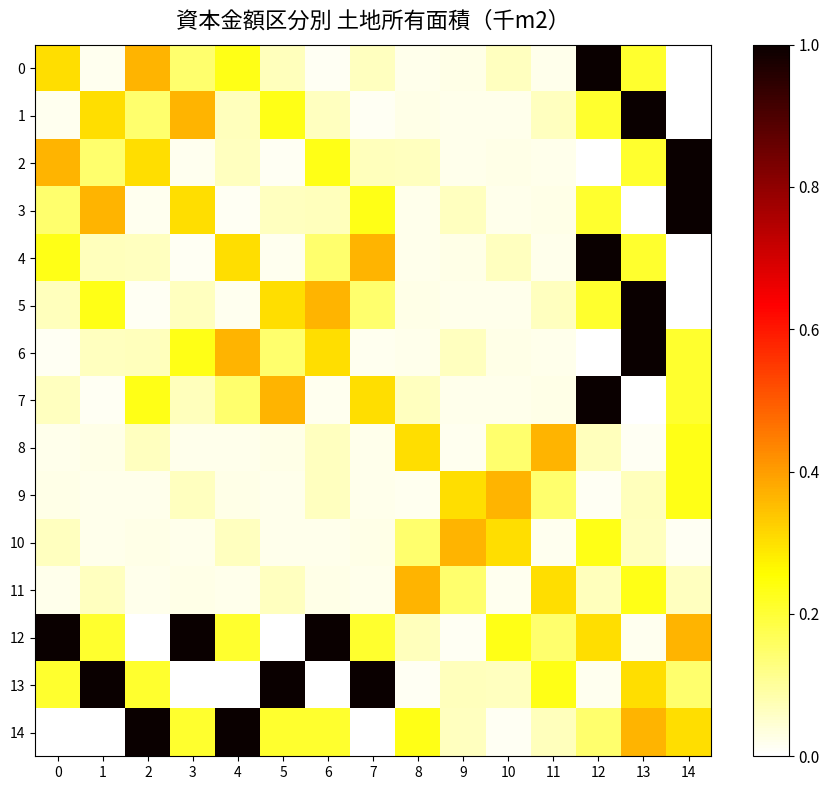

Reading left to right, extract all data points from this chart.

0: 0=0.3	1=0.0	2=0.4	3=0.1	4=0.2	5=0.1	6=0.0	7=0.1	8=0.0	9=0.0	10=0.1	11=0.0	12=1.0	13=0.2	14=0.0
1: 0=0.0	1=0.3	2=0.1	3=0.4	4=0.1	5=0.2	6=0.1	7=0.0	8=0.0	9=0.0	10=0.0	11=0.1	12=0.2	13=1.0	14=0.0
2: 0=0.4	1=0.1	2=0.3	3=0.0	4=0.1	5=0.0	6=0.2	7=0.1	8=0.1	9=0.0	10=0.0	11=0.0	12=0.0	13=0.2	14=1.0
3: 0=0.1	1=0.4	2=0.0	3=0.3	4=0.0	5=0.1	6=0.1	7=0.2	8=0.0	9=0.1	10=0.0	11=0.0	12=0.2	13=0.0	14=1.0
4: 0=0.2	1=0.1	2=0.1	3=0.0	4=0.3	5=0.0	6=0.1	7=0.4	8=0.0	9=0.0	10=0.1	11=0.0	12=1.0	13=0.2	14=0.0
5: 0=0.1	1=0.2	2=0.0	3=0.1	4=0.0	5=0.3	6=0.4	7=0.1	8=0.0	9=0.0	10=0.0	11=0.1	12=0.2	13=1.0	14=0.0
6: 0=0.0	1=0.1	2=0.1	3=0.2	4=0.4	5=0.1	6=0.3	7=0.0	8=0.0	9=0.1	10=0.0	11=0.0	12=0.0	13=1.0	14=0.2
7: 0=0.1	1=0.0	2=0.2	3=0.1	4=0.1	5=0.4	6=0.0	7=0.3	8=0.1	9=0.0	10=0.0	11=0.0	12=1.0	13=0.0	14=0.2
8: 0=0.0	1=0.0	2=0.1	3=0.0	4=0.0	5=0.0	6=0.1	7=0.0	8=0.3	9=0.0	10=0.1	11=0.4	12=0.1	13=0.0	14=0.2
9: 0=0.0	1=0.0	2=0.0	3=0.1	4=0.0	5=0.0	6=0.1	7=0.0	8=0.0	9=0.3	10=0.4	11=0.1	12=0.0	13=0.1	14=0.2
10: 0=0.1	1=0.0	2=0.0	3=0.0	4=0.1	5=0.0	6=0.0	7=0.0	8=0.1	9=0.4	10=0.3	11=0.0	12=0.2	13=0.1	14=0.0
11: 0=0.0	1=0.1	2=0.0	3=0.0	4=0.0	5=0.1	6=0.0	7=0.0	8=0.4	9=0.1	10=0.0	11=0.3	12=0.1	13=0.2	14=0.1
12: 0=1.0	1=0.2	2=0.0	3=1.0	4=0.2	5=0.0	6=1.0	7=0.2	8=0.1	9=0.0	10=0.2	11=0.1	12=0.3	13=0.0	14=0.4
13: 0=0.2	1=1.0	2=0.2	3=0.0	4=0.0	5=1.0	6=0.0	7=1.0	8=0.0	9=0.1	10=0.1	11=0.2	12=0.0	13=0.3	14=0.1
14: 0=0.0	1=0.0	2=1.0	3=0.2	4=1.0	5=0.2	6=0.2	7=0.0	8=0.2	9=0.1	10=0.0	11=0.1	12=0.1	13=0.4	14=0.3